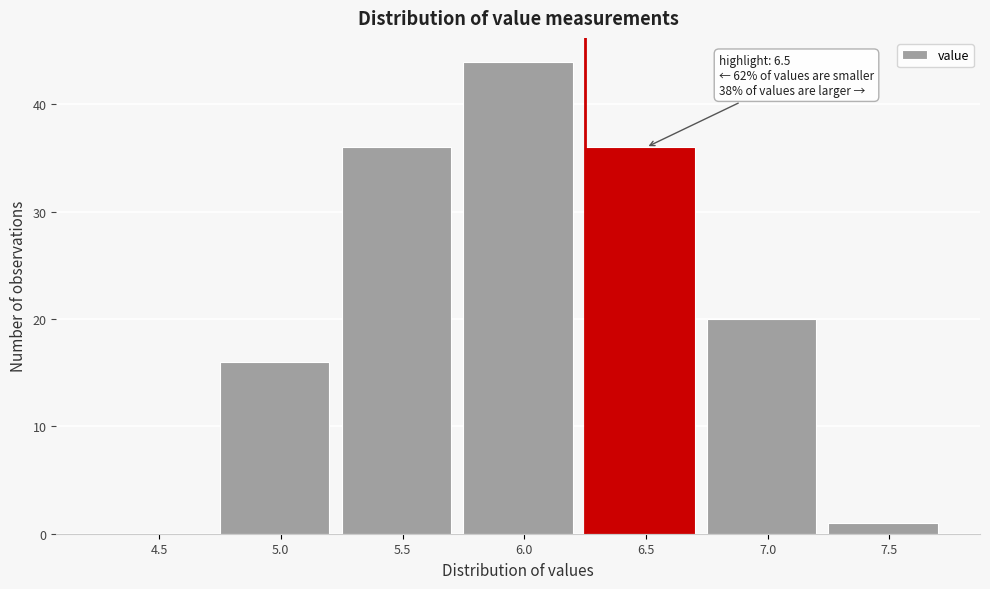

Reading left to right, list all the values displayed in this chart.

4.5=0	5.0=16	5.5=36	6.0=44	6.5=36	7.0=20	7.5=1